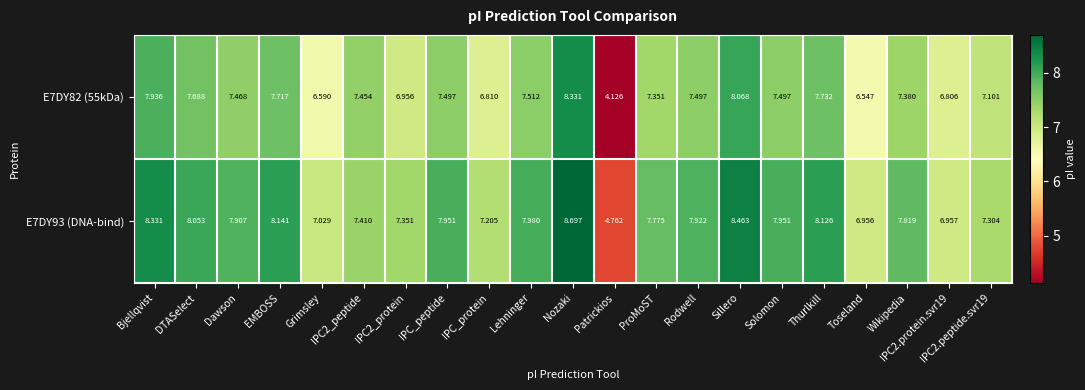

At which label does E7DY93 (DNA-bind) first exceed 7?

Bjellqvist